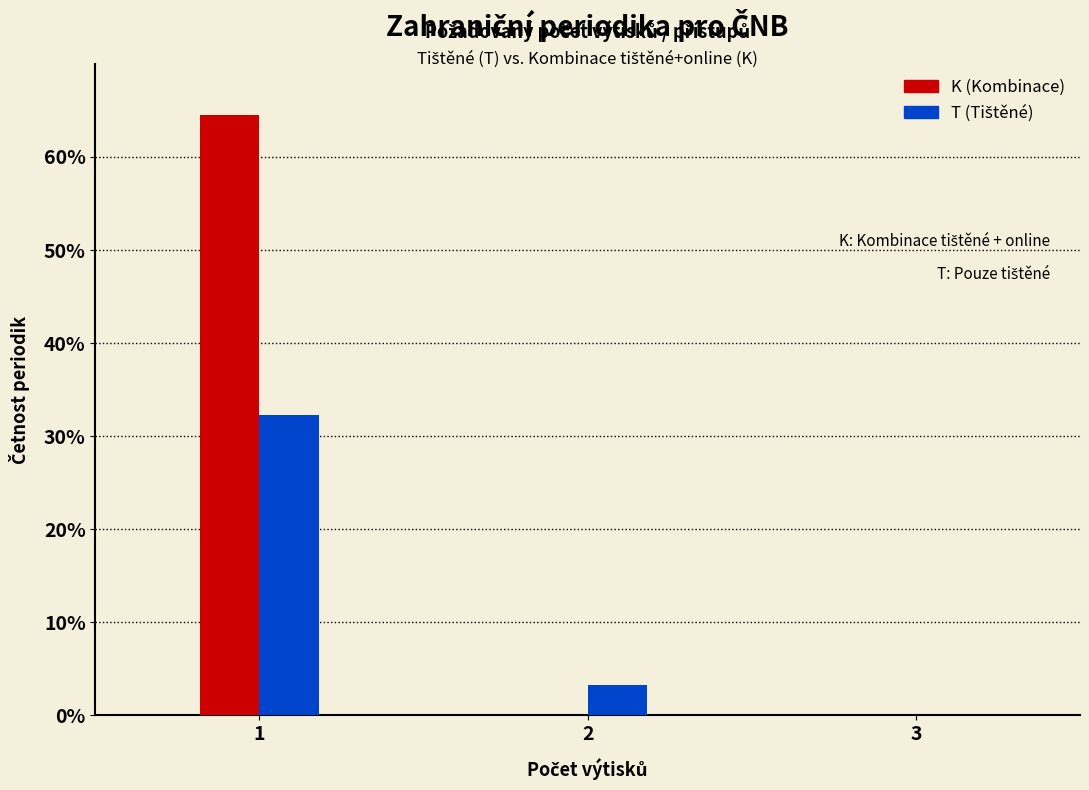

Which series has the largest total across all categories?

K (Kombinace)